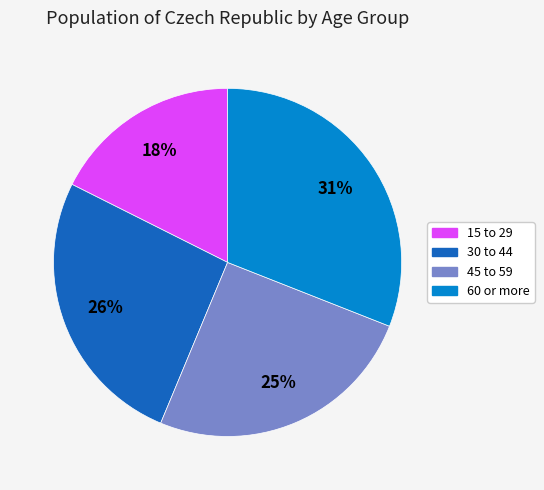

Which slice is the largest?

60 or more